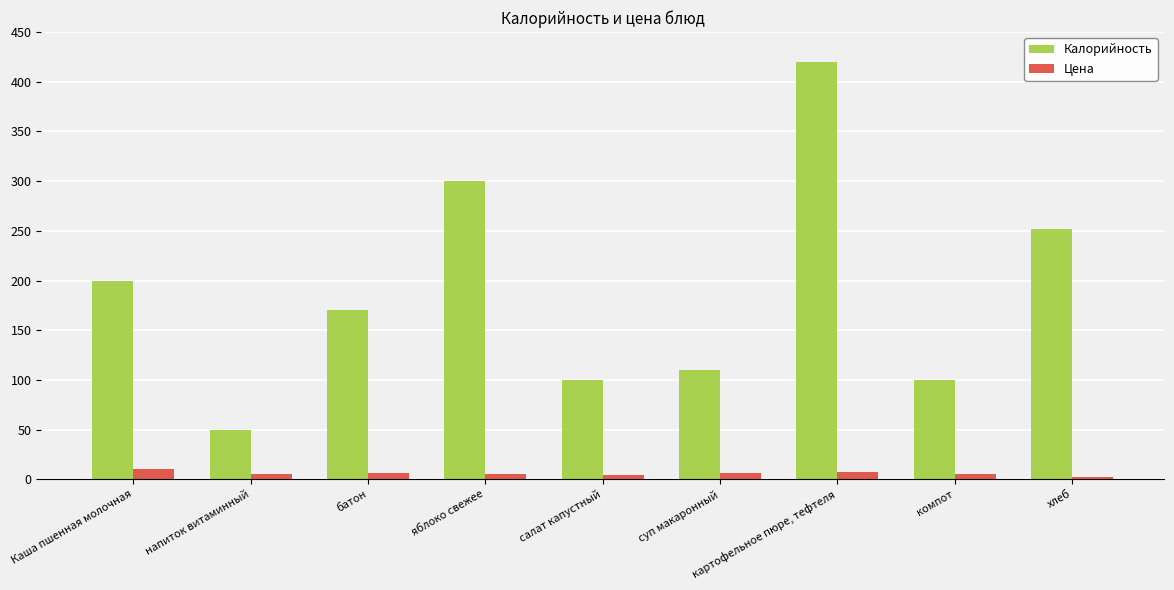

What is the difference between the second highest and second lowest values in the Калорийность series?

200.0